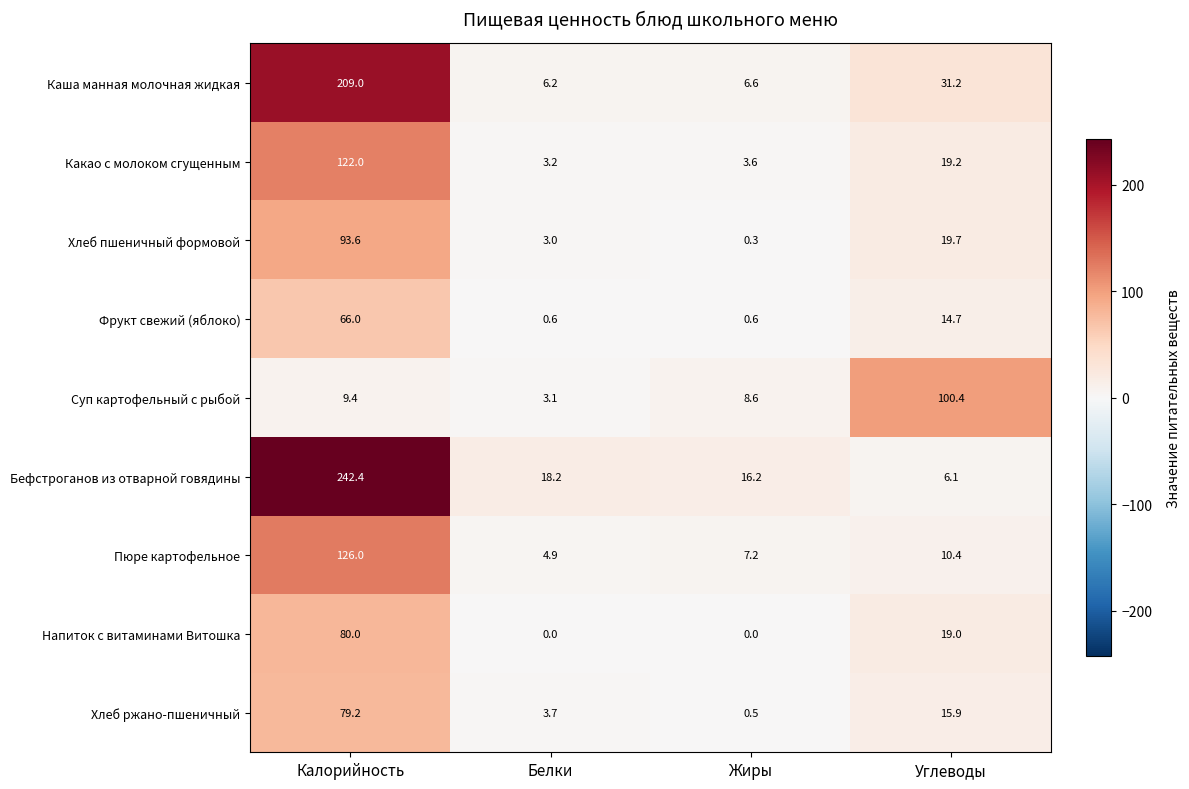

What is the approximate value of Пюре картофельное at Жиры?

7.2